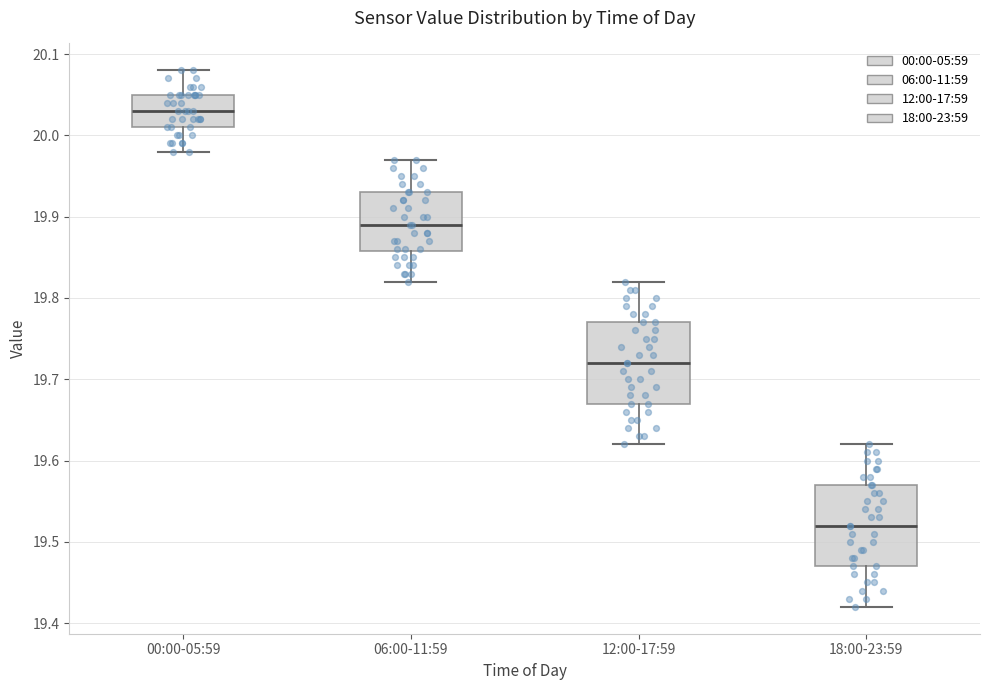

Reading left to right, transcribe this box plot: for each box, give where its median line is, the range the box spans, and where its two whiskers end, as read against the y-axis. The values are not printed on the chart, so give them approximately, as read against the axis.

00:00-05:59: median 20.03, box 20.01 to 20.05, whiskers 19.98 to 20.08
06:00-11:59: median 19.89, box 19.86 to 19.93, whiskers 19.82 to 19.97
12:00-17:59: median 19.72, box 19.67 to 19.77, whiskers 19.62 to 19.82
18:00-23:59: median 19.52, box 19.47 to 19.57, whiskers 19.42 to 19.62